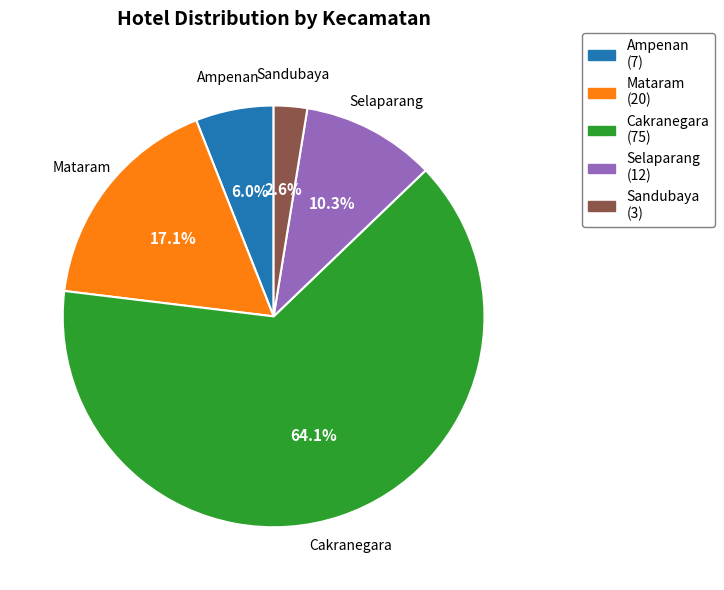

Rank the categories by value from highest to lowest.

Cakranegara (75), Mataram (20), Selaparang (12), Ampenan (7), Sandubaya (3)